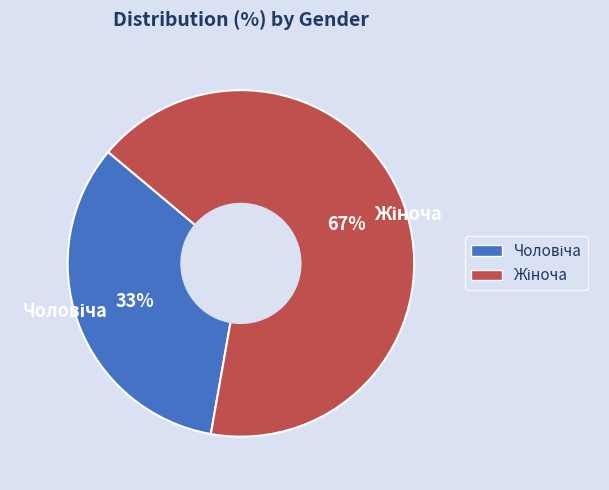

To the nearest percent, what is the average slice percentage?

50%